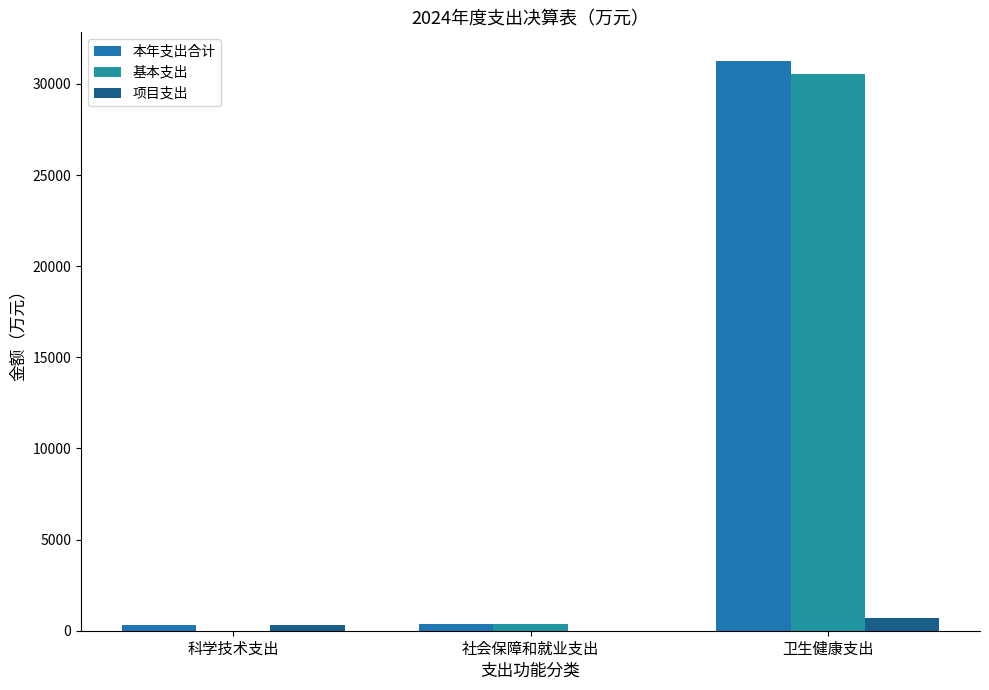

Reading right to left, extract all data points from this chart.

本年支出合计: 31266.6	364.4	299.8
基本支出: 30550.5	364.4	0.0
项目支出: 716.1	0.0	299.8